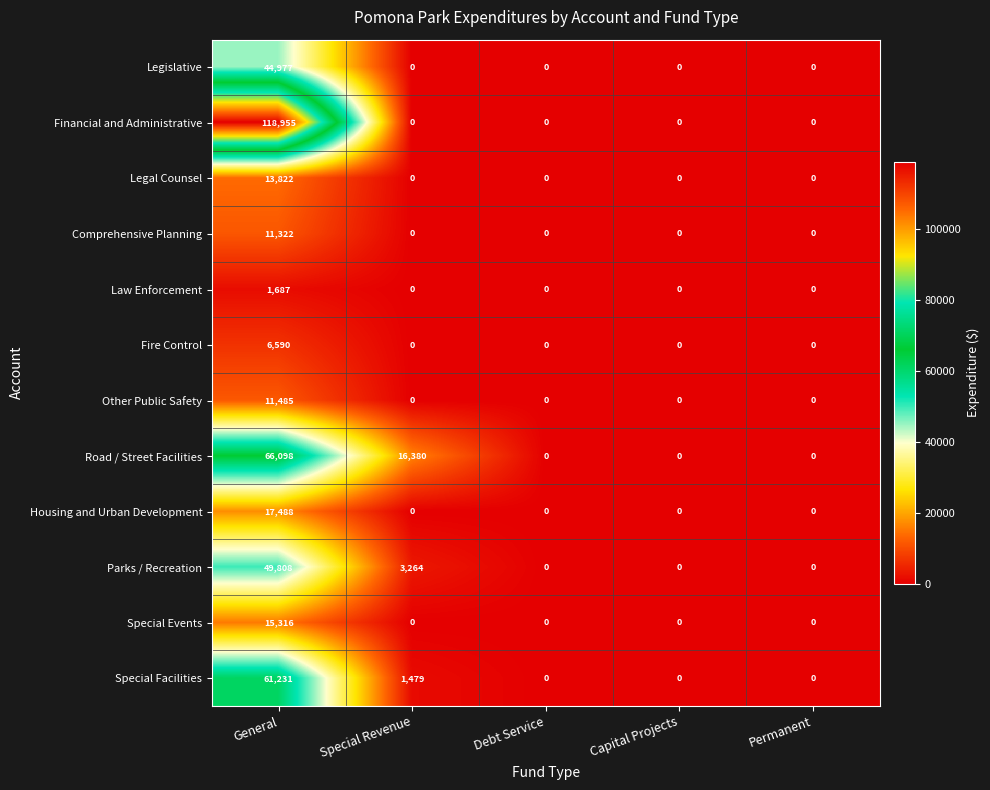

At which category is the sum across all series the highest?

General